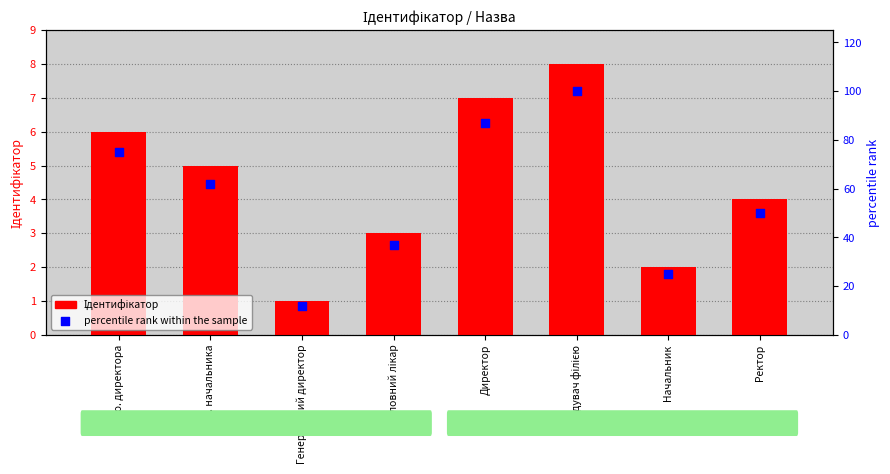

What is the total value across all series at Директор?

94